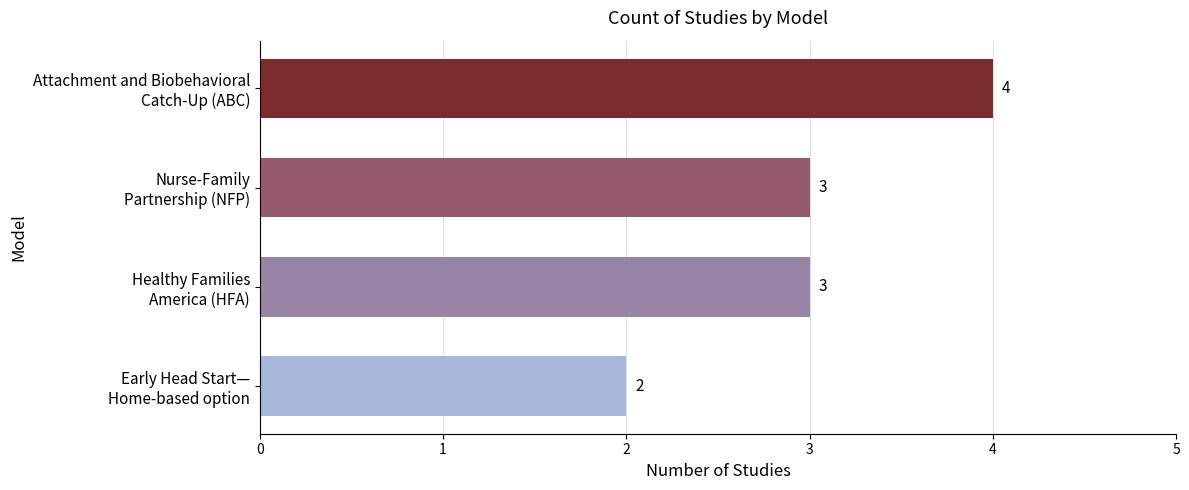

What is the average value?

3